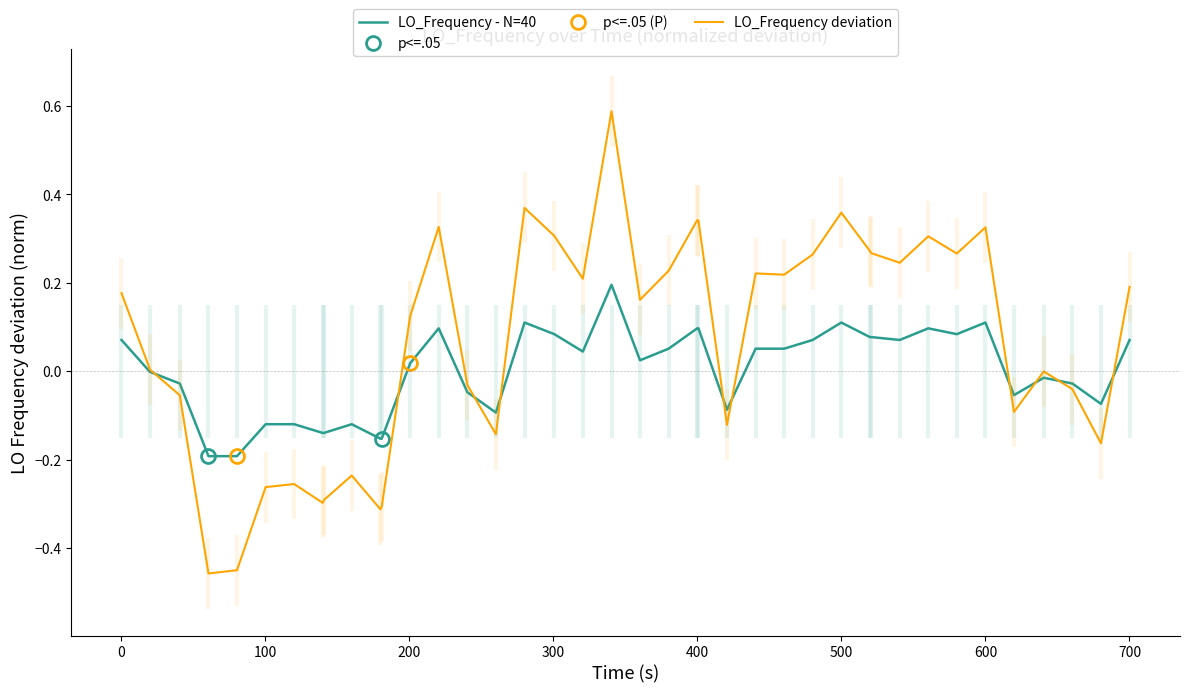

What is the average value of the LO_Frequency deviation series?

0.1